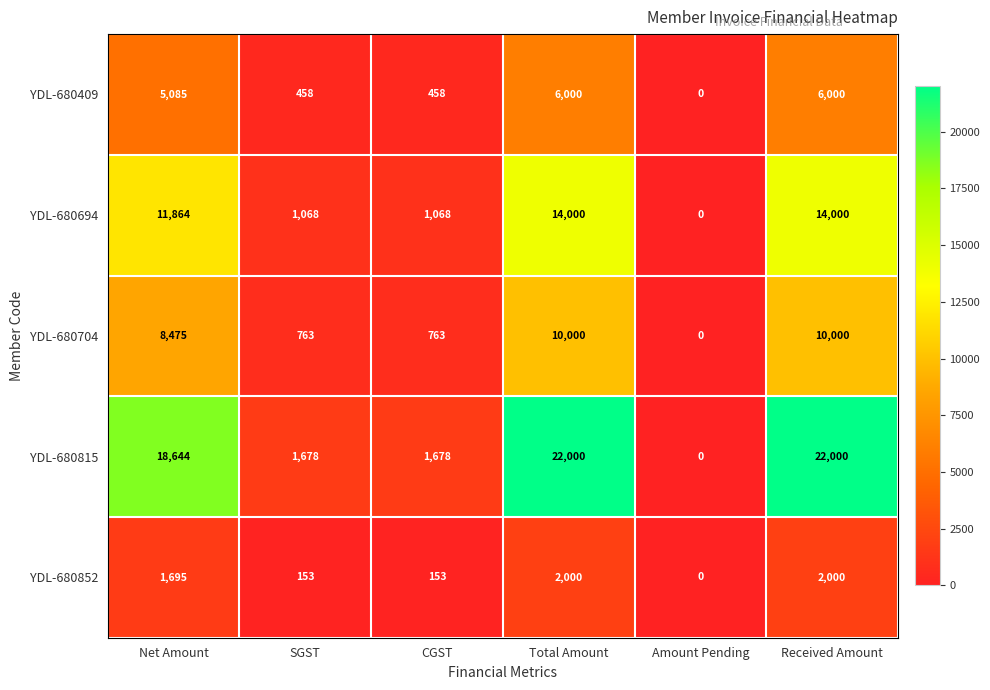

True or false: YDL-680704 has a value of 8475 at Net Amount.

True